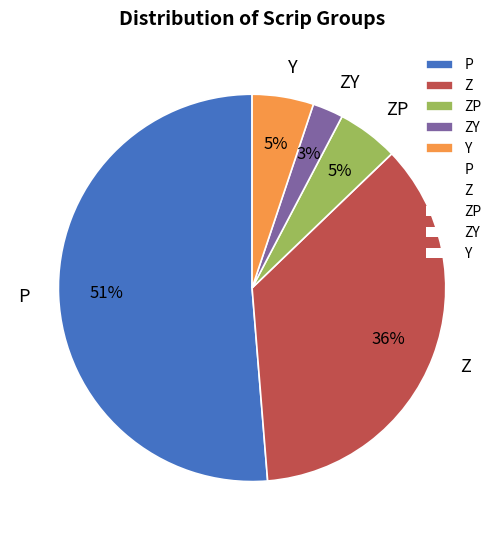

To the nearest percent, what is the average slice percentage?

20%